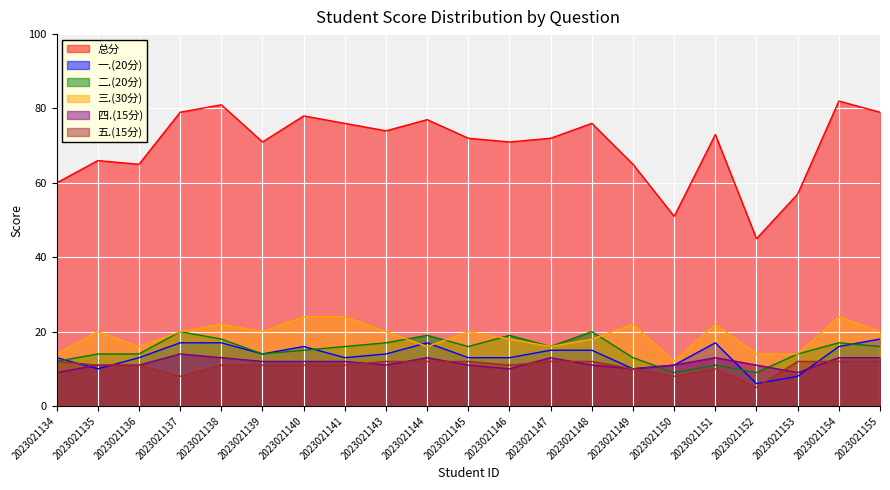

What is the difference between the 五.(15分) values at 2023021136 and 2023021149?

1